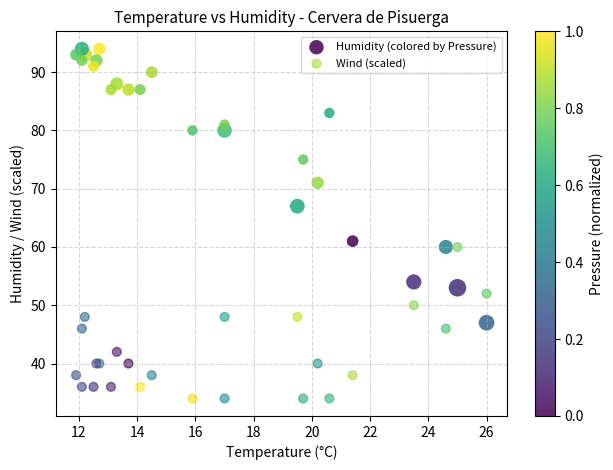

In the Humidity (colored by Pressure) series, what Y value is closest to 70?

71